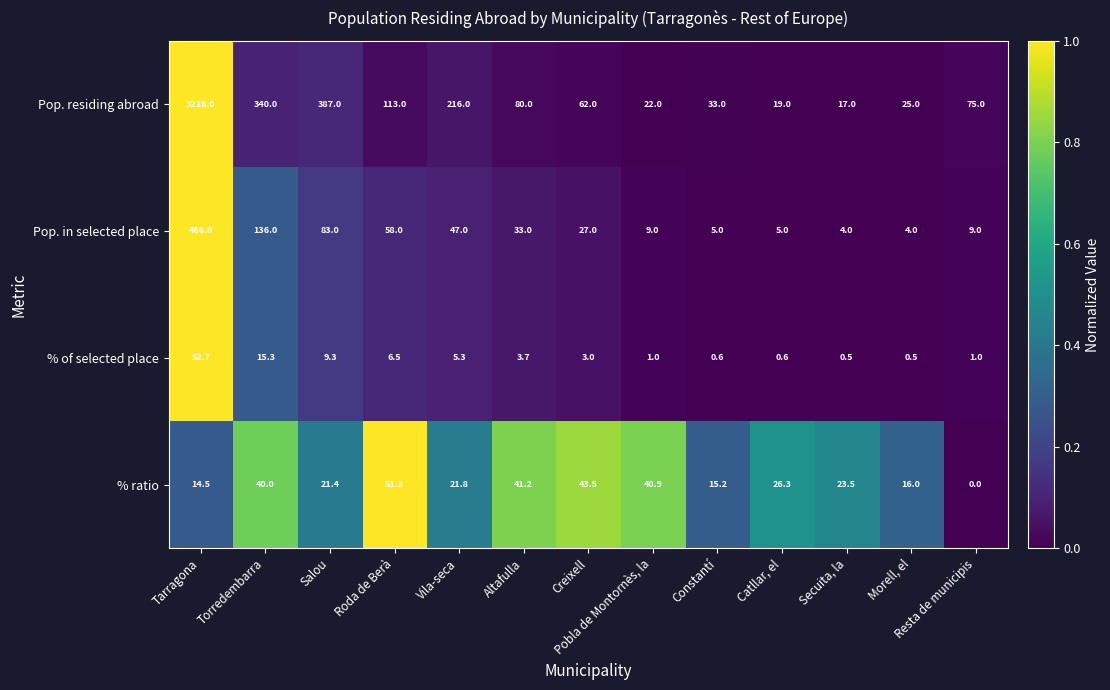

Is the value of Pop. in selected place at Altafulla greater than the value of Pop. residing abroad at Roda de Berà?

No